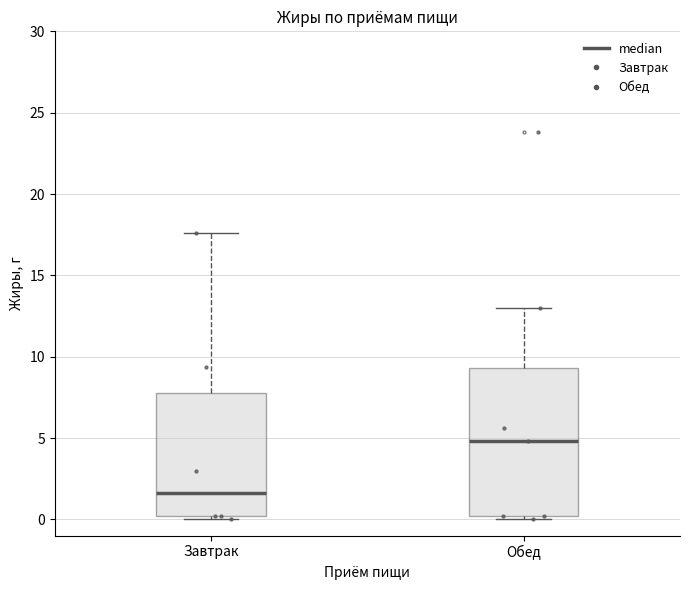

Reading left to right, read every box against the y-axis: the position of its median line, the range the box covers, and the ends of its whiskers. The values are not printed on the chart, so give them approximately, as read against the axis.

Завтрак: median 1.5, box 0.0 to 8.0, whiskers 0.0 (just below the box's lower edge) to 17.5
Обед: median 5.0, box 0.0 to 9.5, whiskers 0.0 (just below the box's lower edge) to 13.0